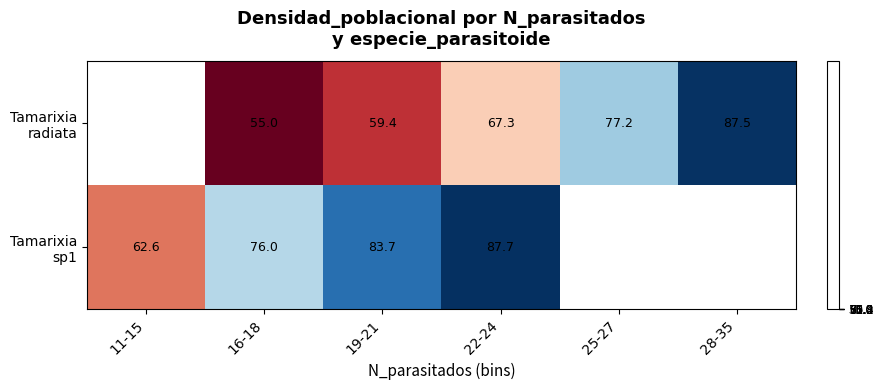

Which has a higher value, 16-18 or 19-21?

19-21